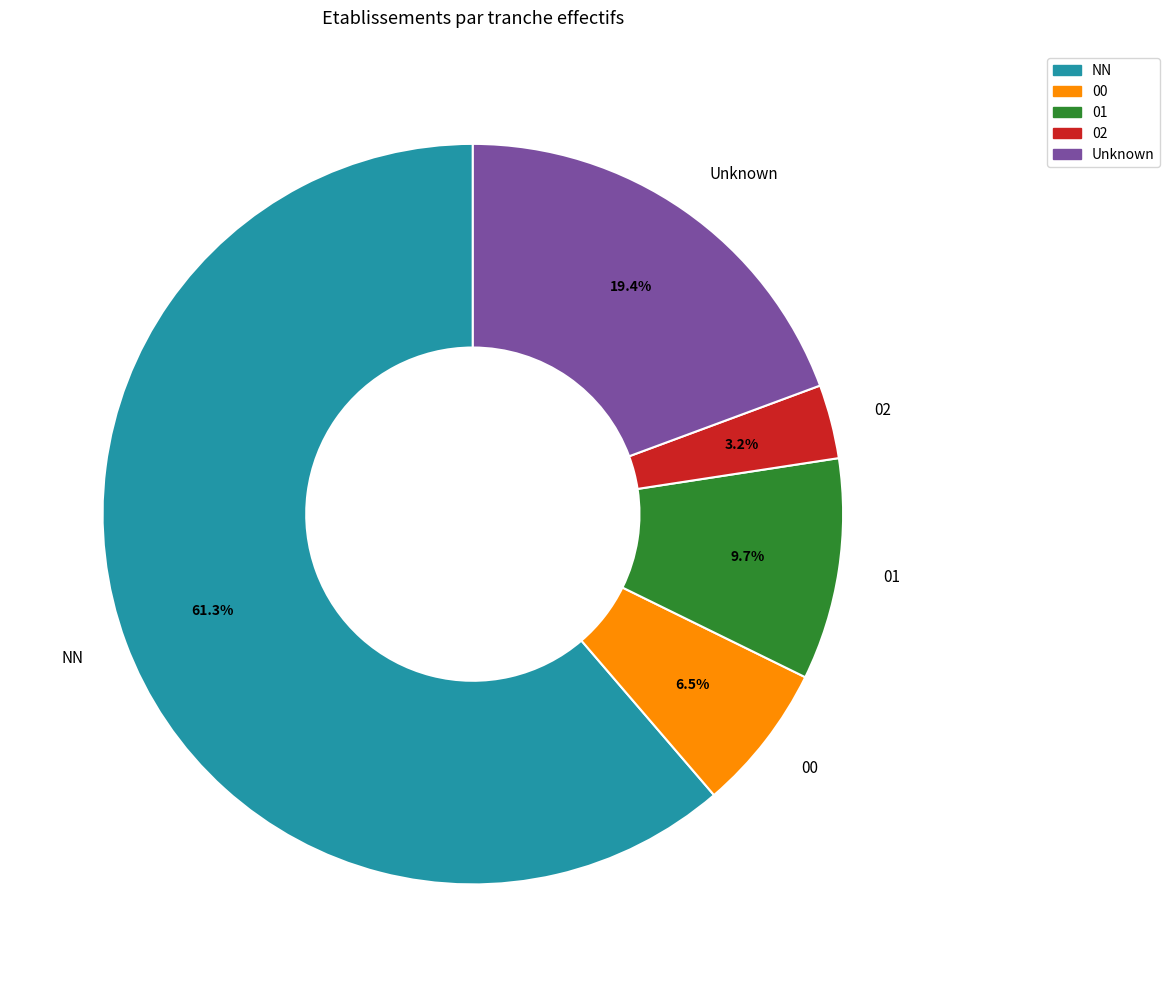

Which slice is the smallest?

02